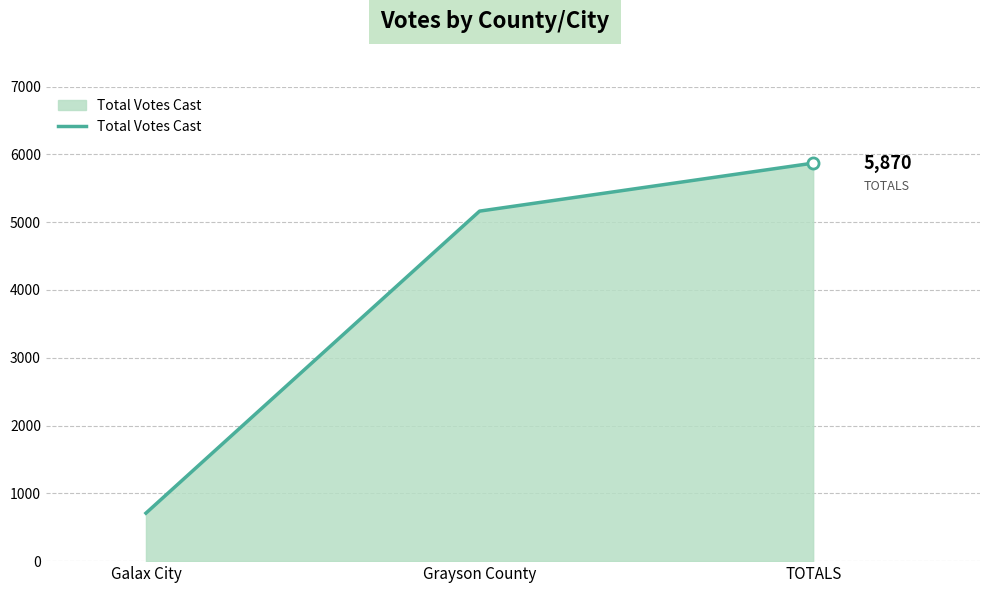

How many values are between 708 and 5870?

3